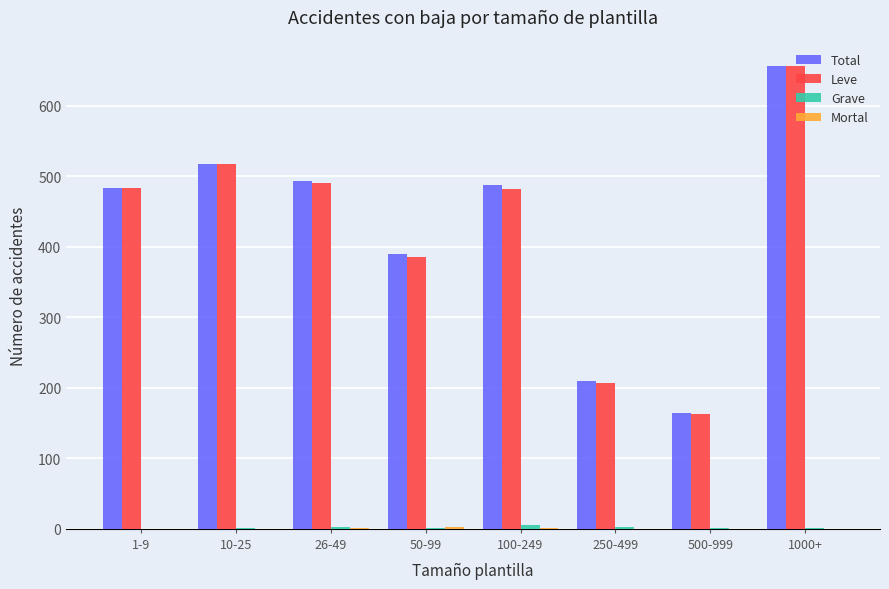

What is the greatest value displayed?

657